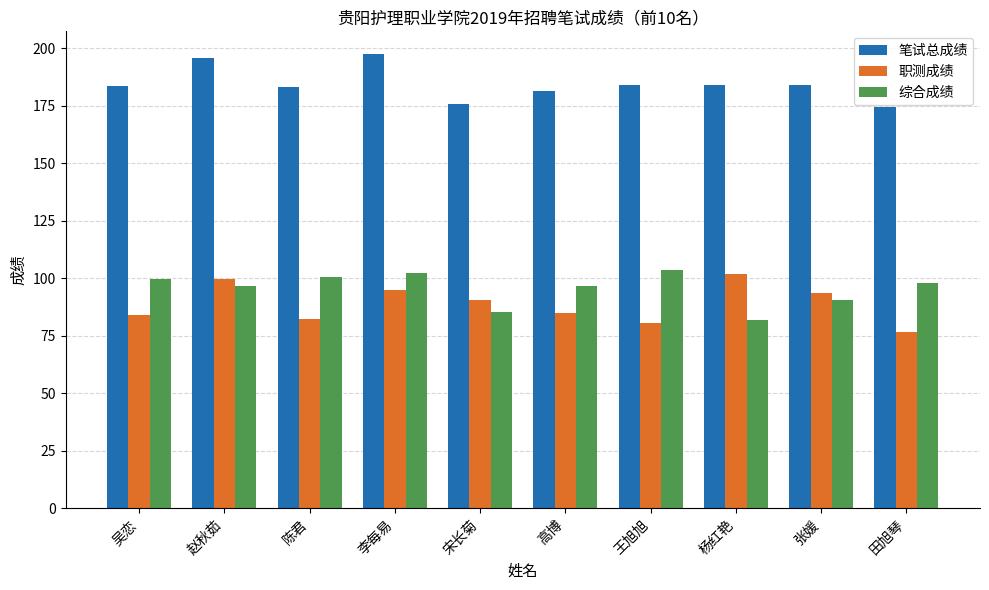

What is the maximum value for 综合成绩?

103.5